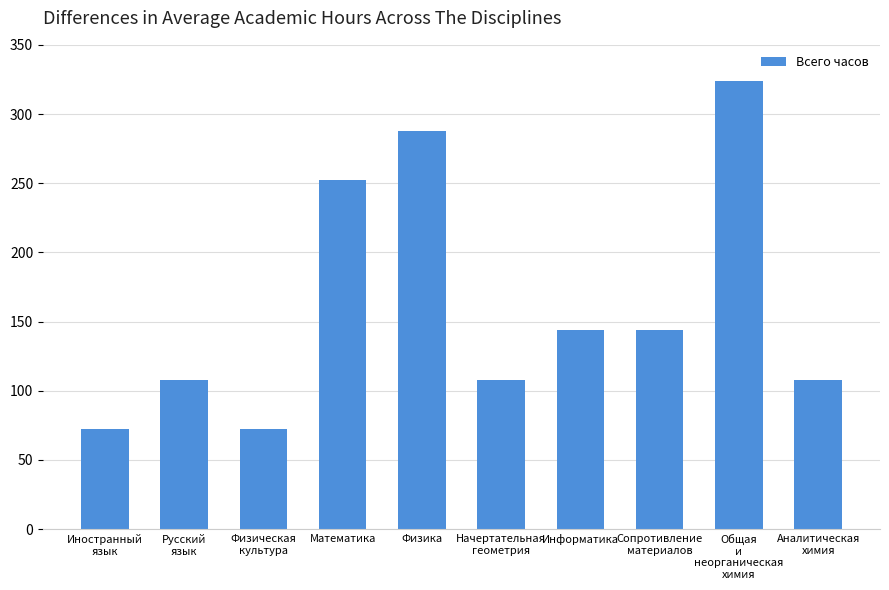

Is it true that the value at Аналитическая
химия is 108?

True